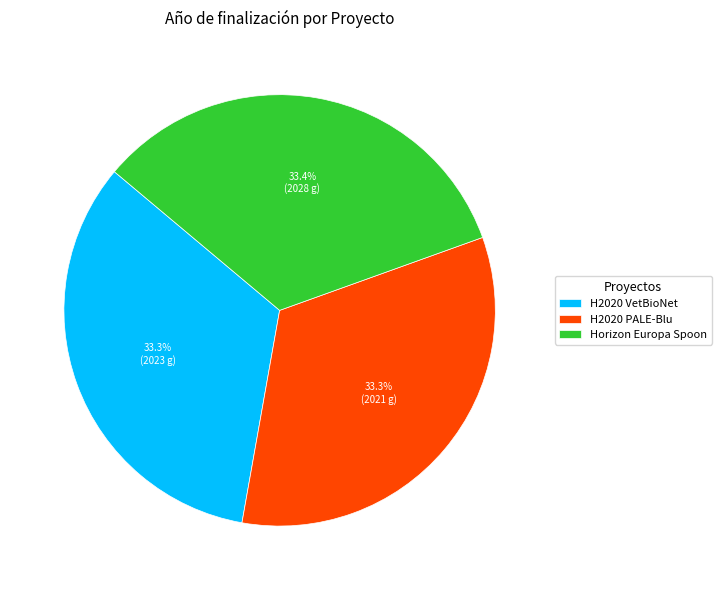

What portion of the pie excludes H2020 PALE-Blu?

66.7%